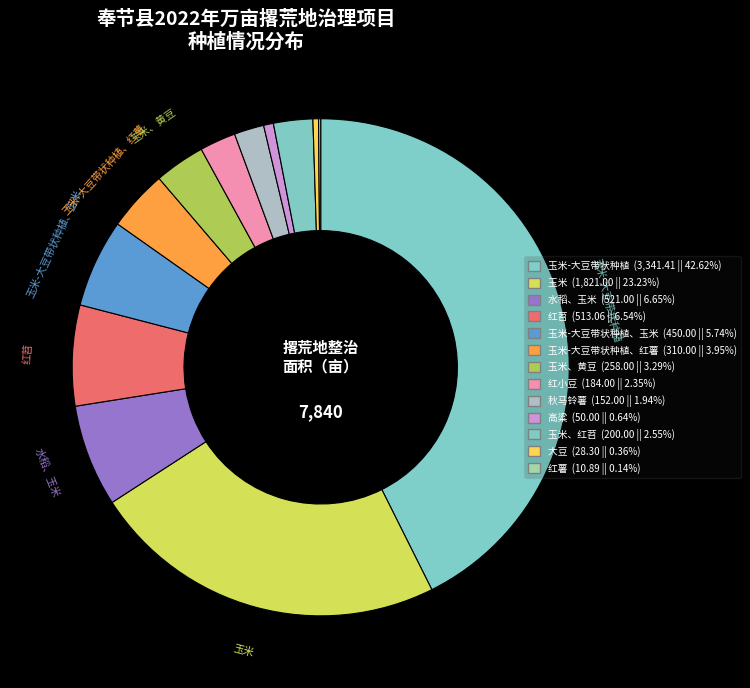

What is the largest slice in the pie chart?

玉米-大豆带状种植